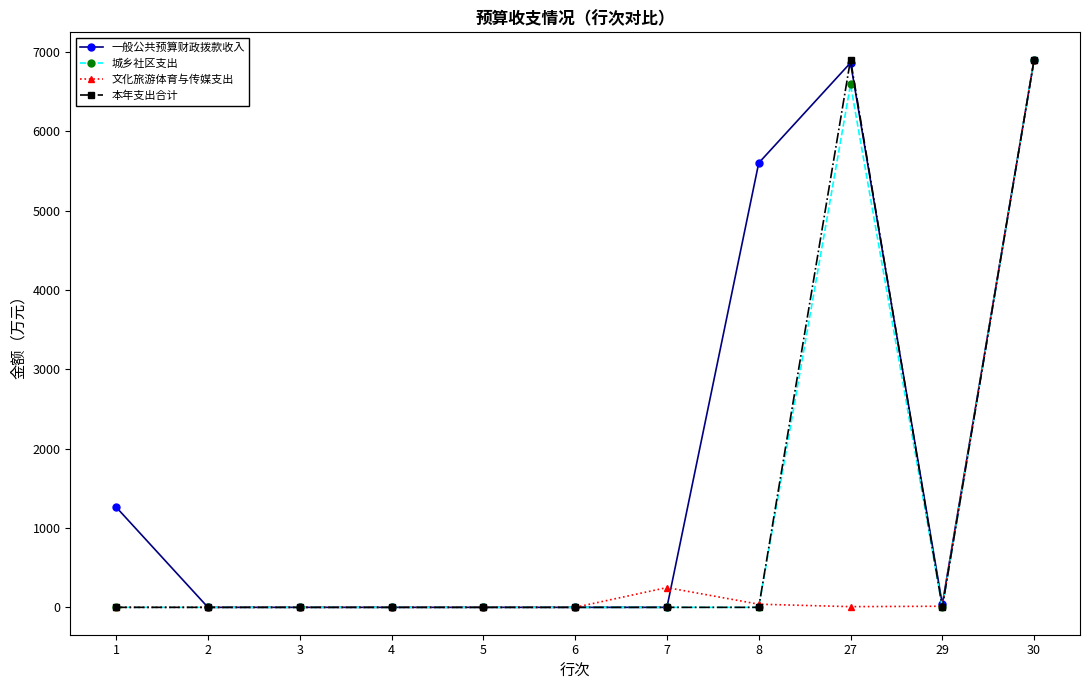

The value of 本年支出合计 at 29 is 2239.7. True or false?

False